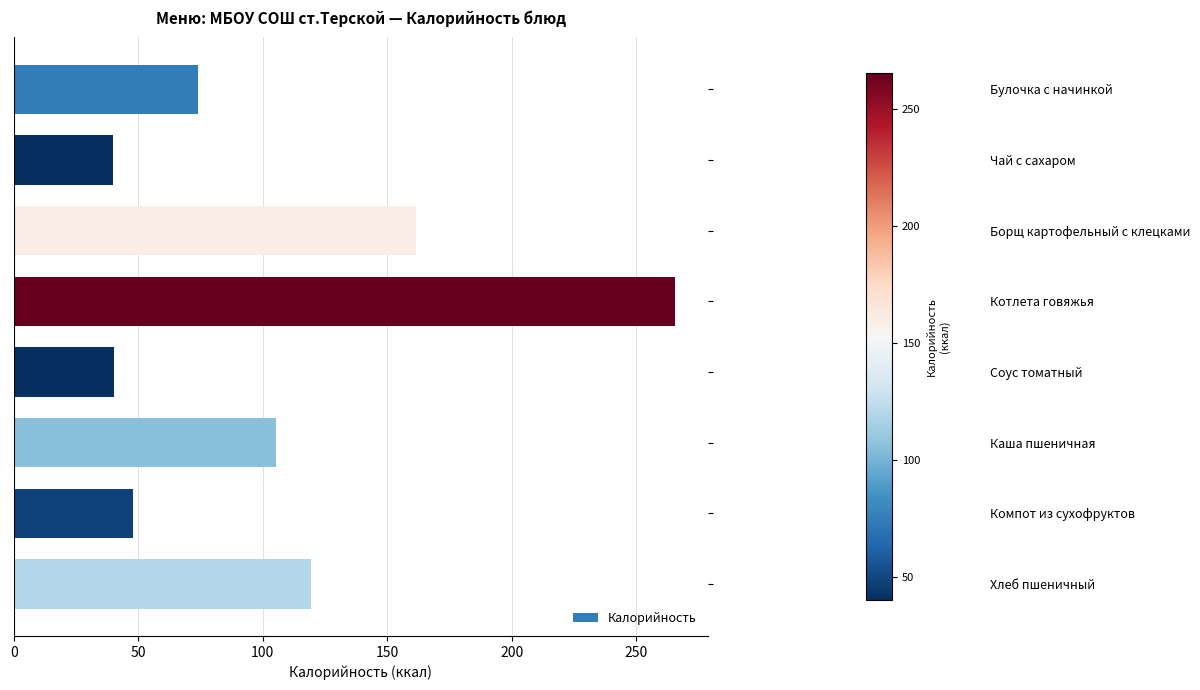

What is the label of the 7th bar from the top?

Компот из сухофруктов